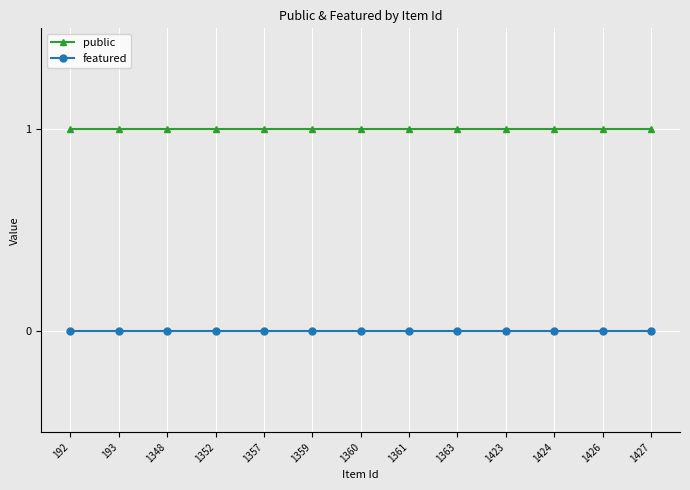

What is the value of the public point at the 10th from the left?

1